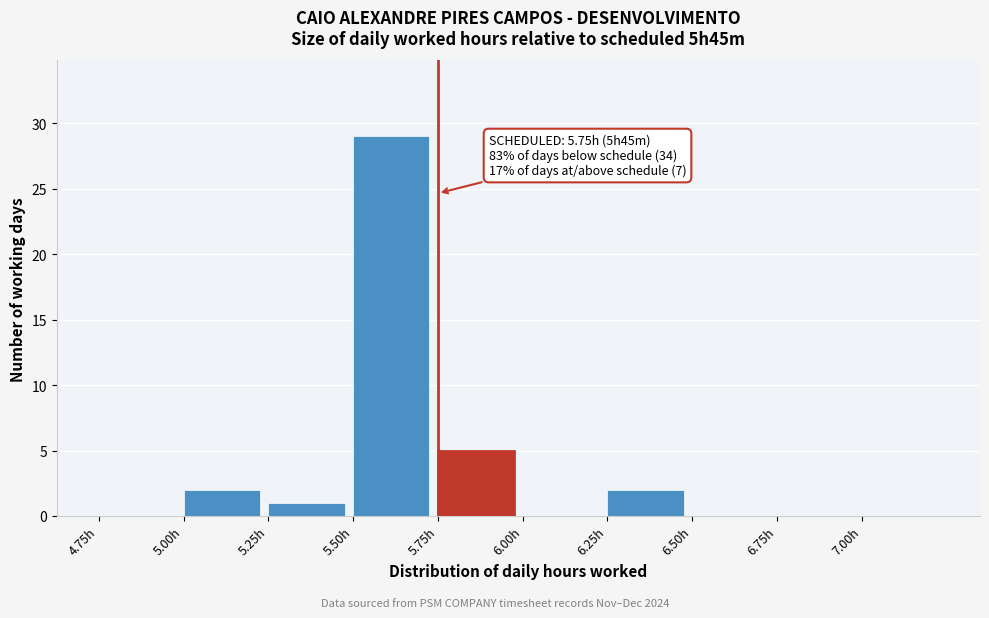

Which range on the x-axis has the tallest bar?

5.50 to 5.75